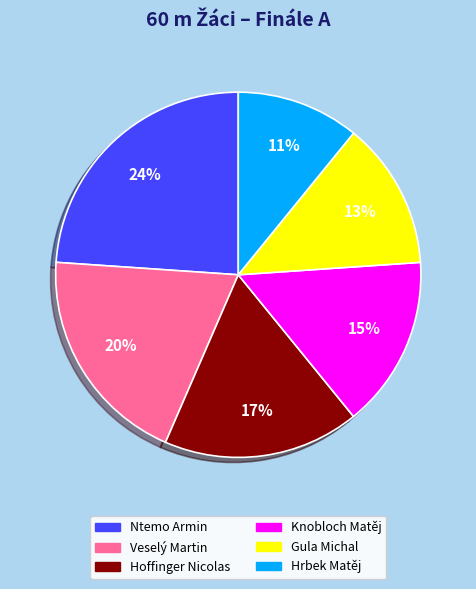

Which has a higher value, Hoffinger Nicolas or Veselý Martin?

Veselý Martin